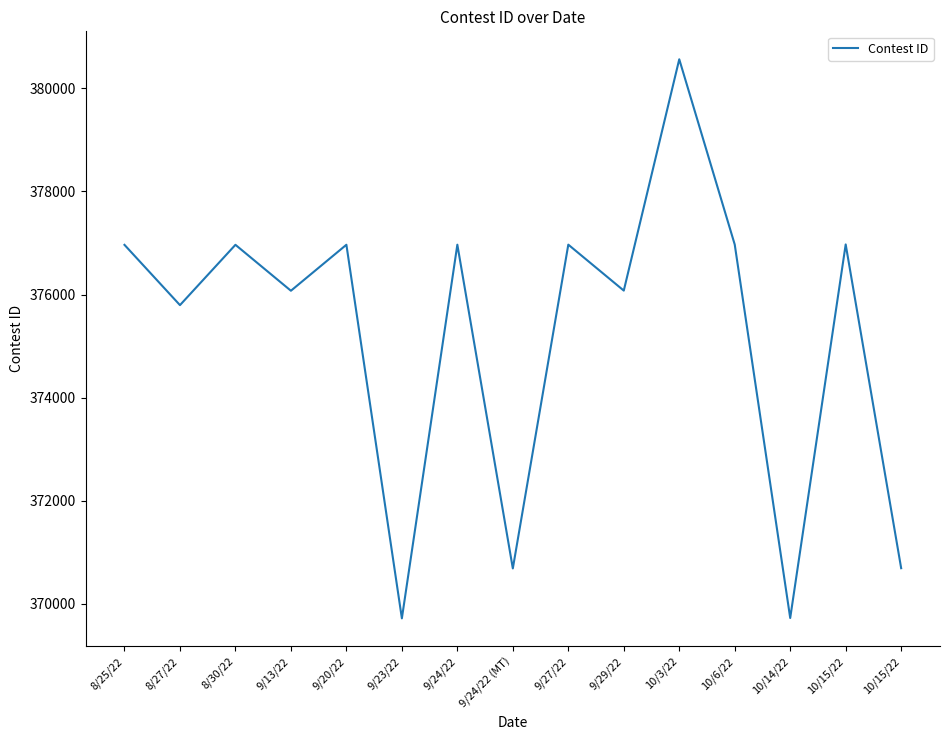

What is the value of the 6th point from the left?

369721